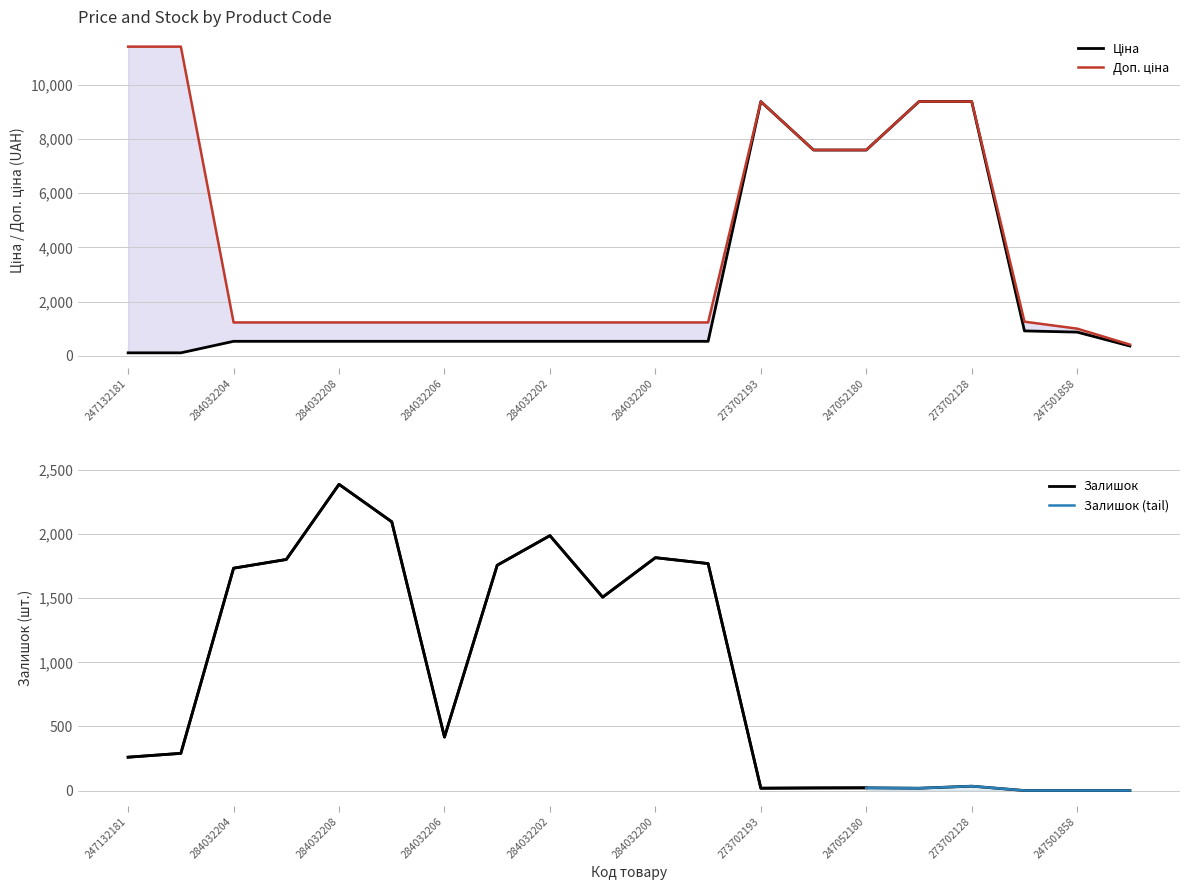

Which category has the highest value in the Ціна series?

273702193